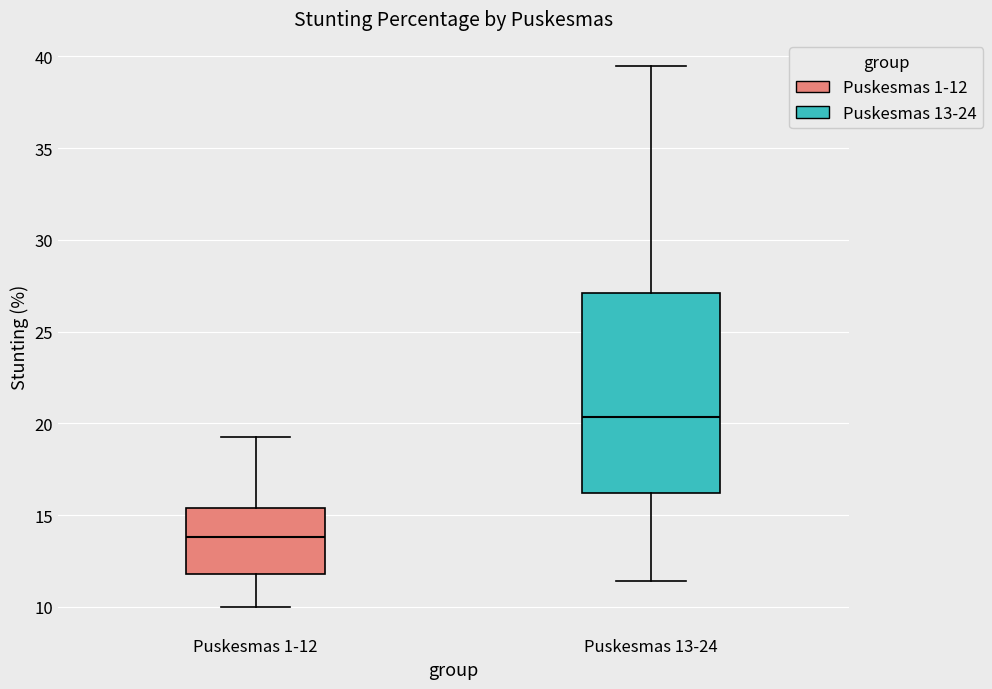

Where does the lower whisker of the box for Puskesmas 13-24 end on the y-axis? The values are not printed on the chart, so give them approximately, as read against the axis.

11.5